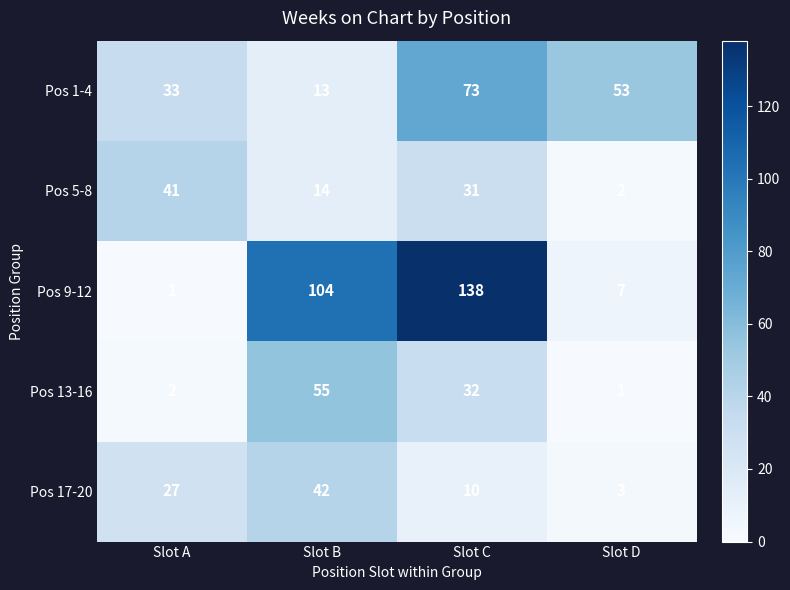

Reading right to left, transcribe all the data shown in this chart.

Pos 1-4: 53	73	13	33
Pos 5-8: 2	31	14	41
Pos 9-12: 7	138	104	1
Pos 13-16: 1	32	55	2
Pos 17-20: 3	10	42	27